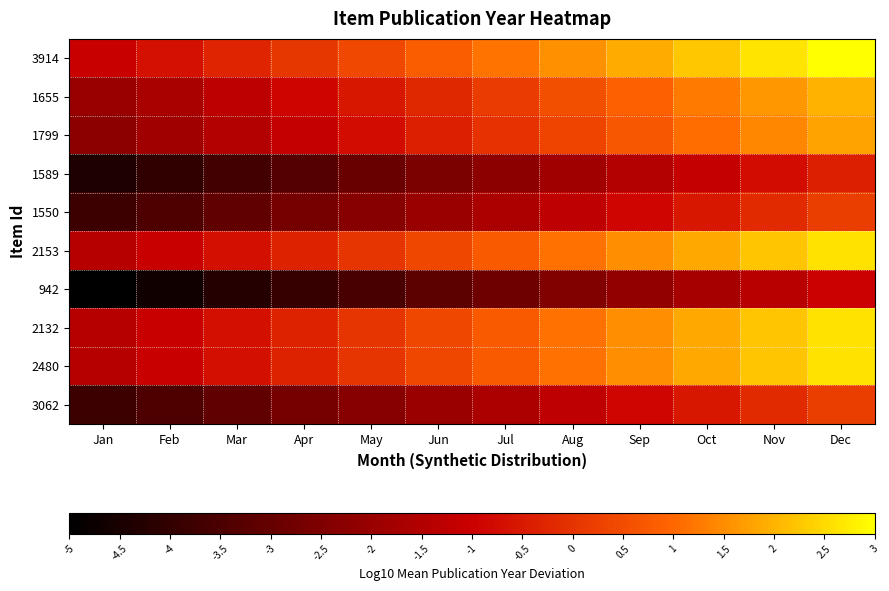

Between Apr and Oct, which is larger?

Oct